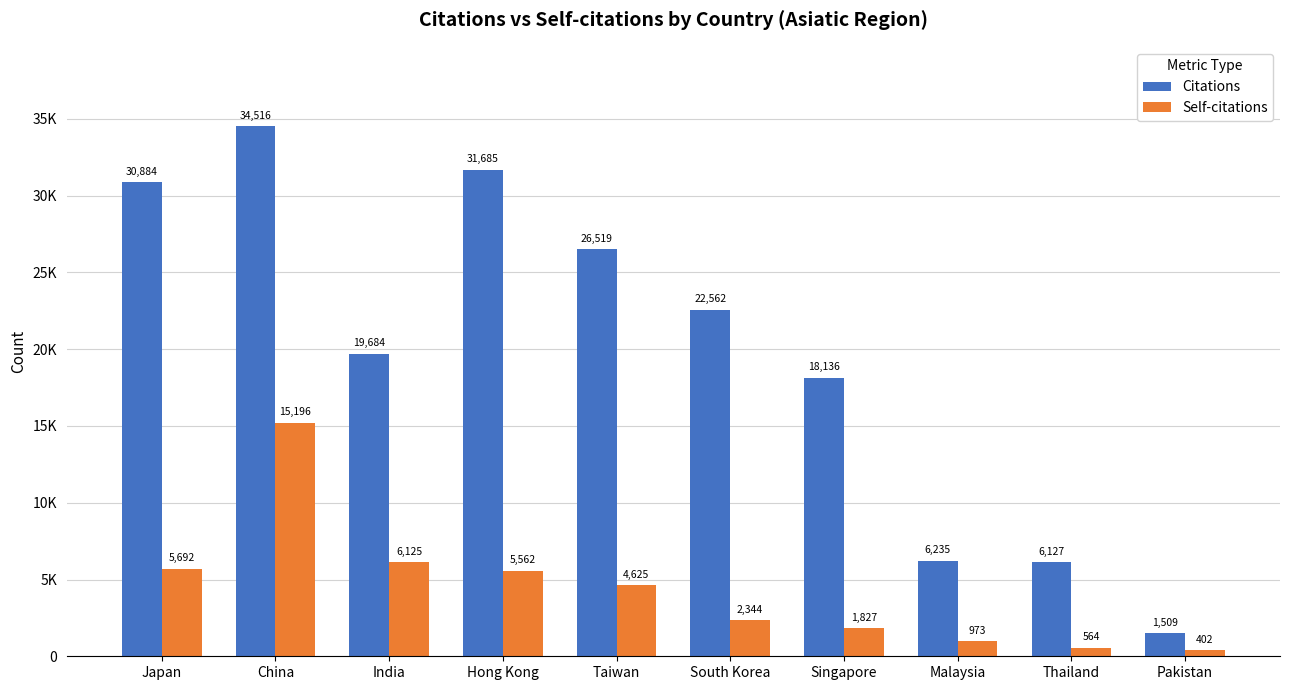

Reading right to left, what are all the values shown in this chart?

Citations: 1509	6127	6235	18136	22562	26519	31685	19684	34516	30884
Self-citations: 402	564	973	1827	2344	4625	5562	6125	15196	5692